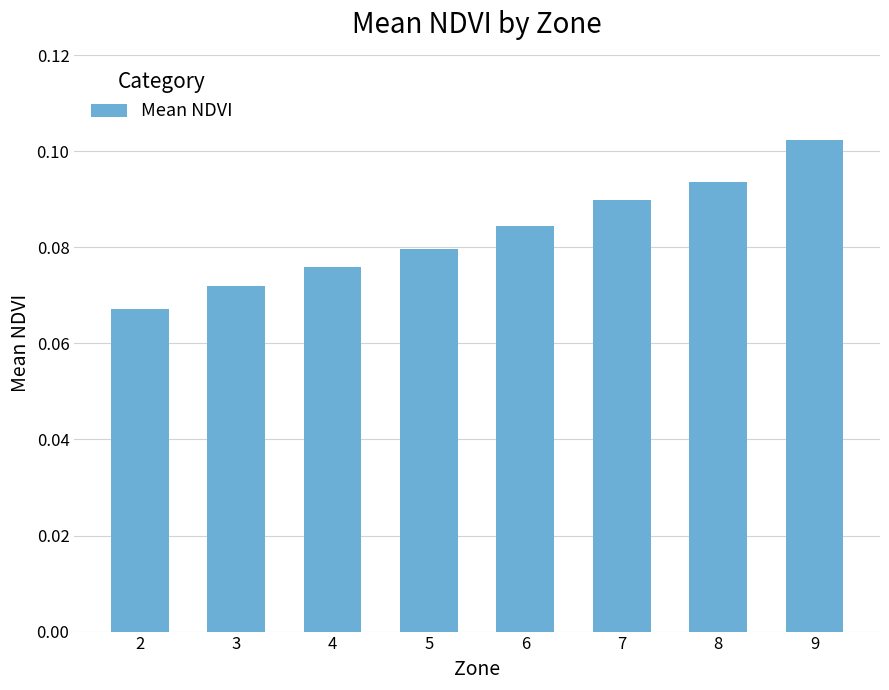

How many distinct data groups are displayed?

1